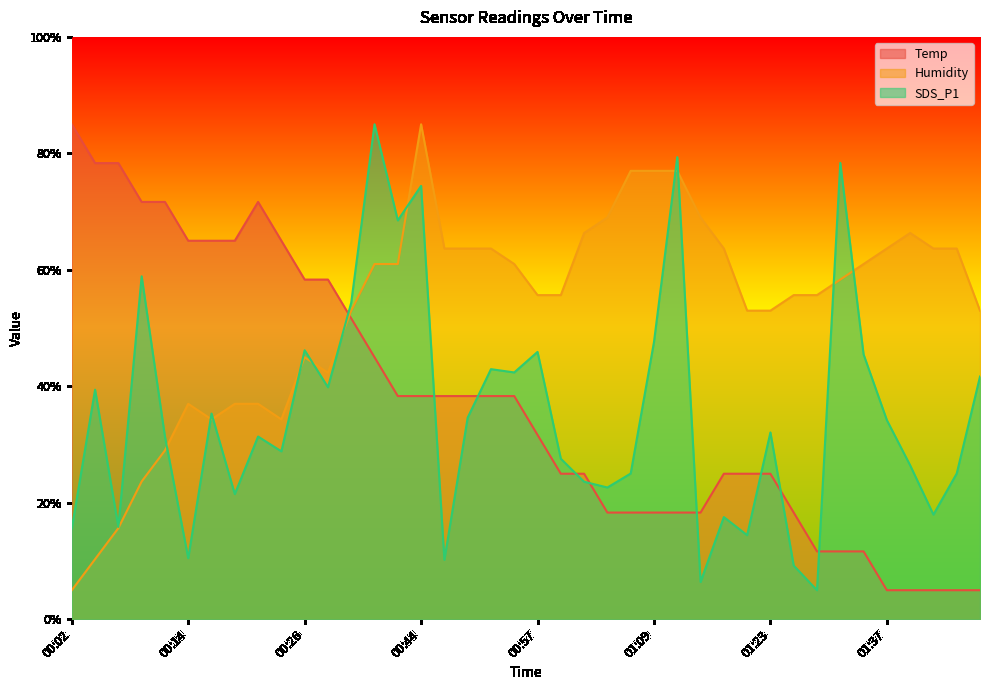

Is it true that SDS_P1 equals 34.6 at 00:49?

True